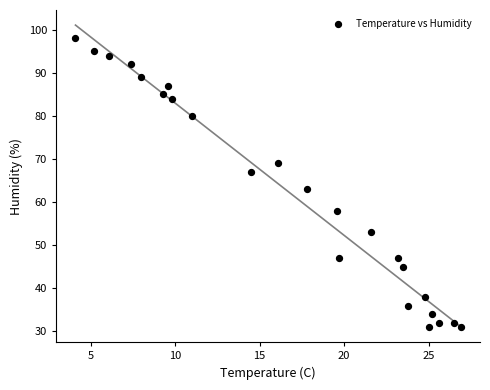

What Y value in the scatter plot is closest to 64?

63